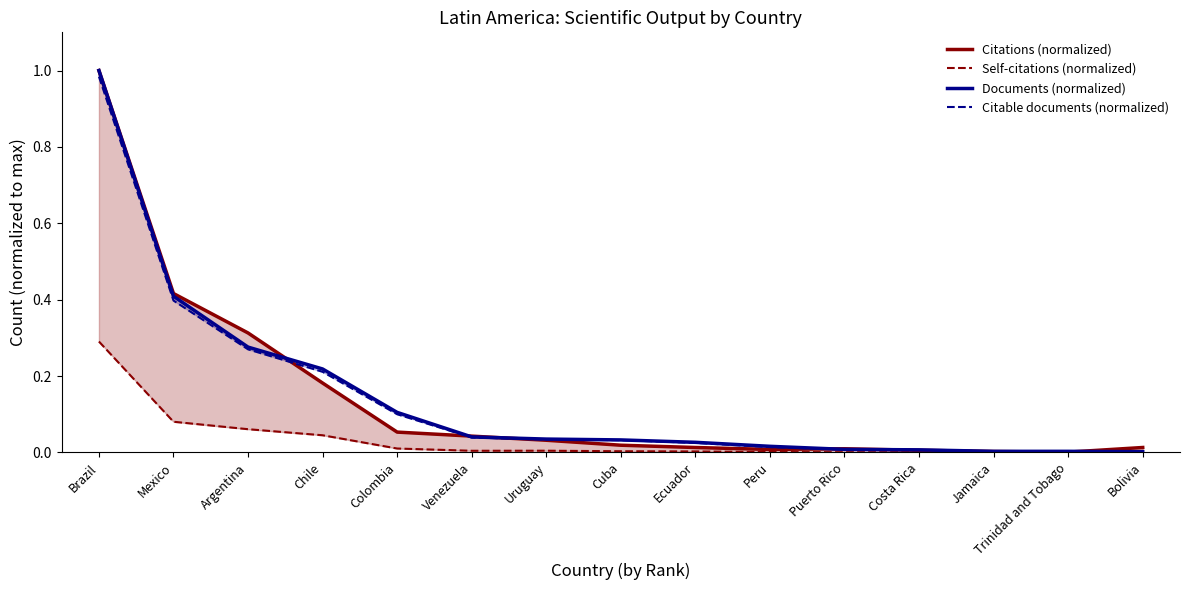

How many intersections are there between Citations (normalized) and Citable documents (normalized)?

6